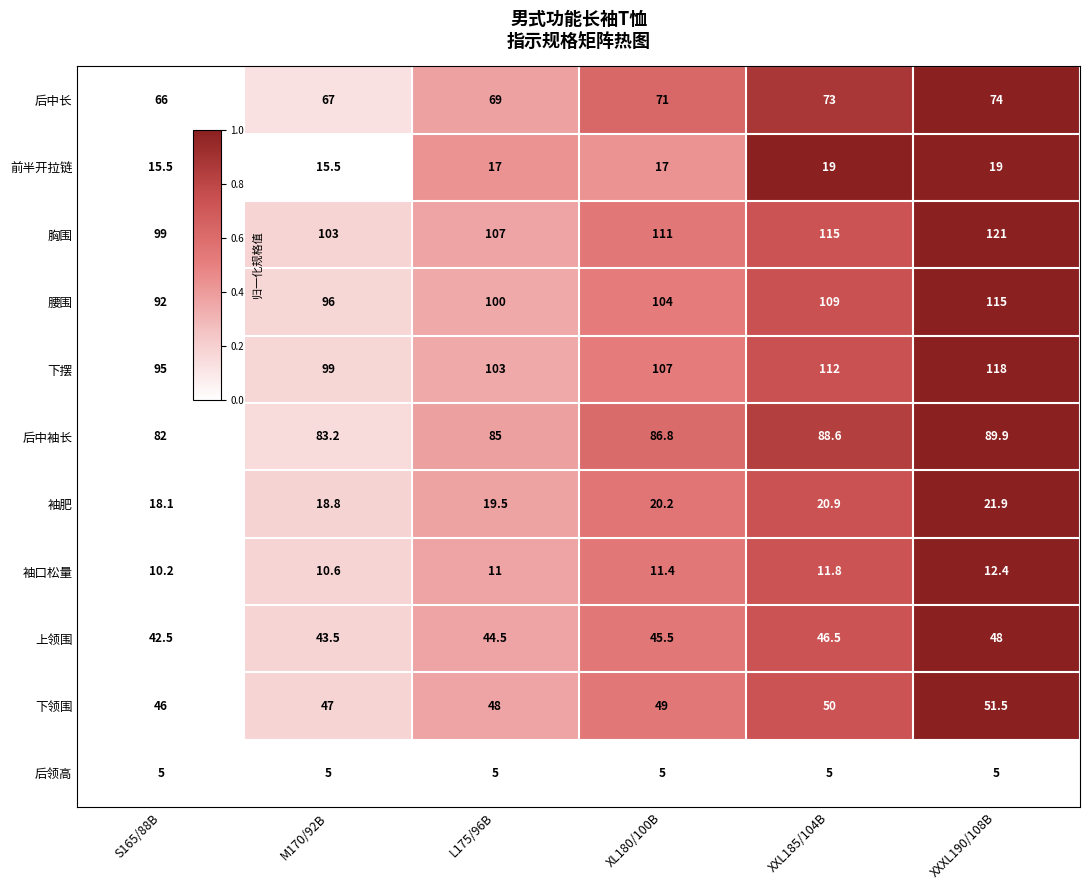

At which category is the sum across all series the highest?

XXXL190/108B